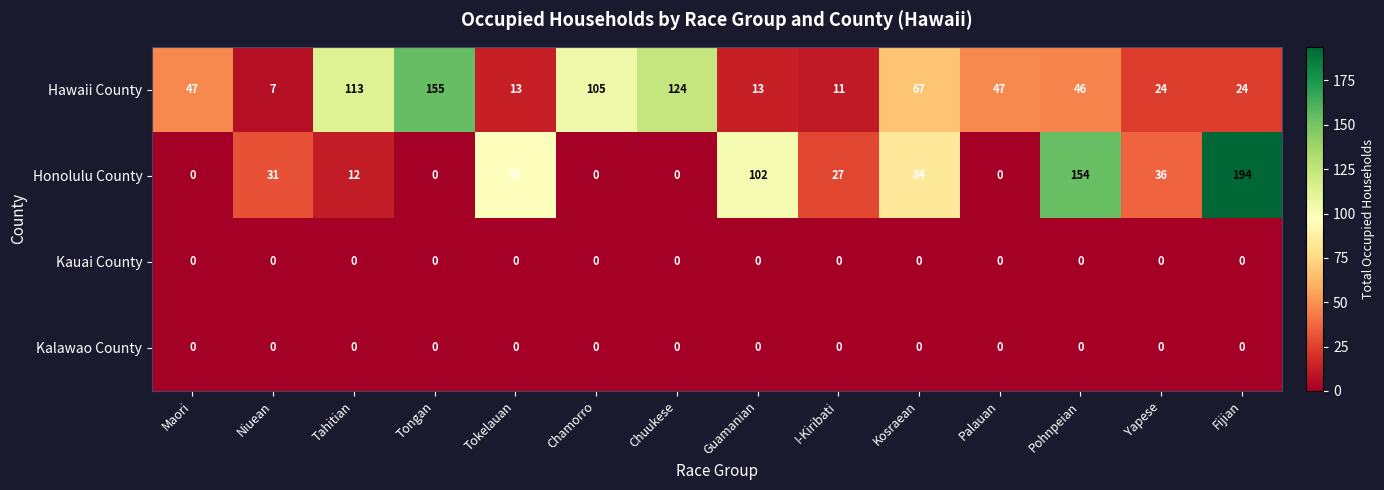

Which series has the largest range (max minus min)?

Honolulu County